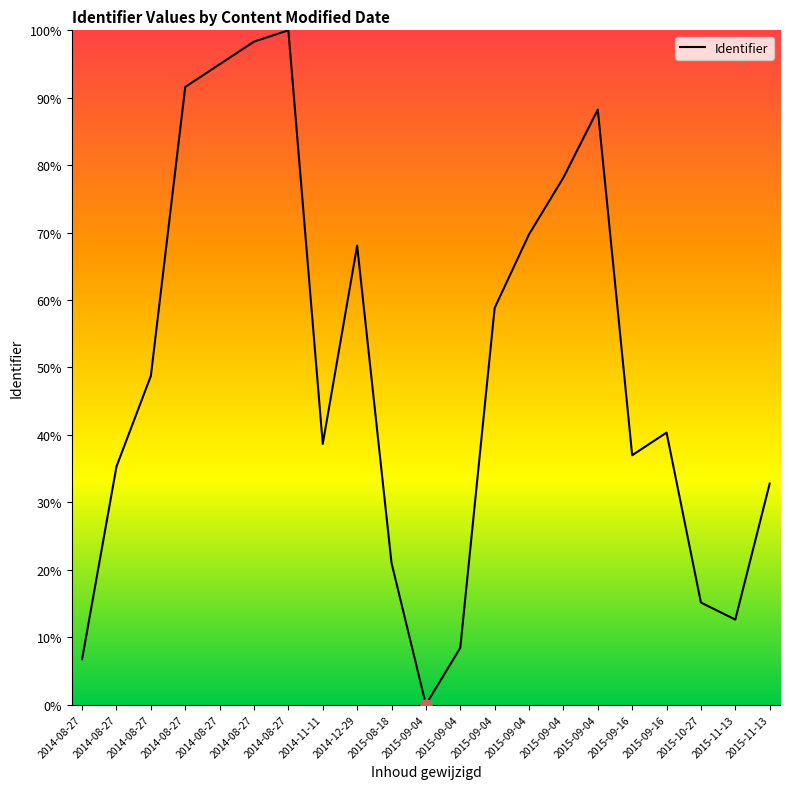

Where does the data first go above 40?

2014-08-27